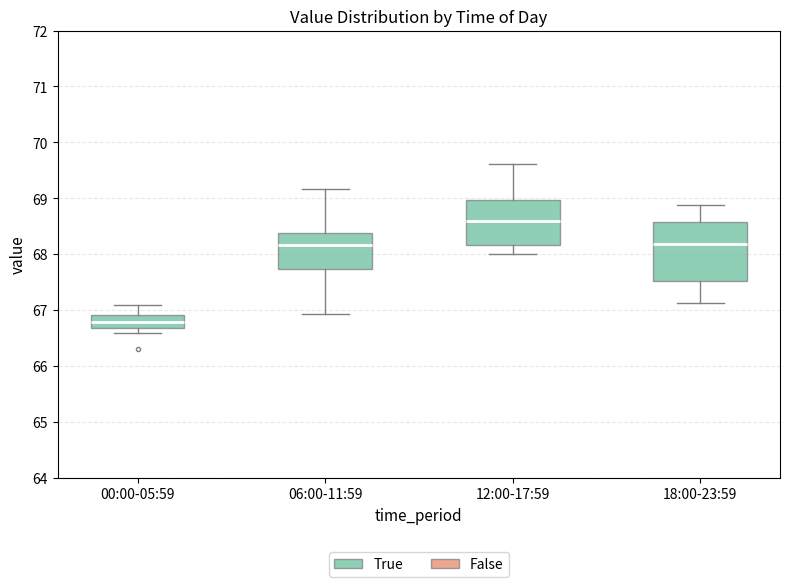

Reading left to right, transcribe this box plot: for each box, give where its median line is, the range the box spans, and where its two whiskers end, as read against the y-axis. The values are not printed on the chart, so give them approximately, as read against the axis.

00:00-05:59: median 66.8, box 66.7 to 66.9, whiskers 66.6 to 67.1
06:00-11:59: median 68.2, box 67.7 to 68.4, whiskers 66.9 to 69.2
12:00-17:59: median 68.6, box 68.2 to 69.0, whiskers 68.0 to 69.6
18:00-23:59: median 68.2, box 67.5 to 68.6, whiskers 67.1 to 68.9